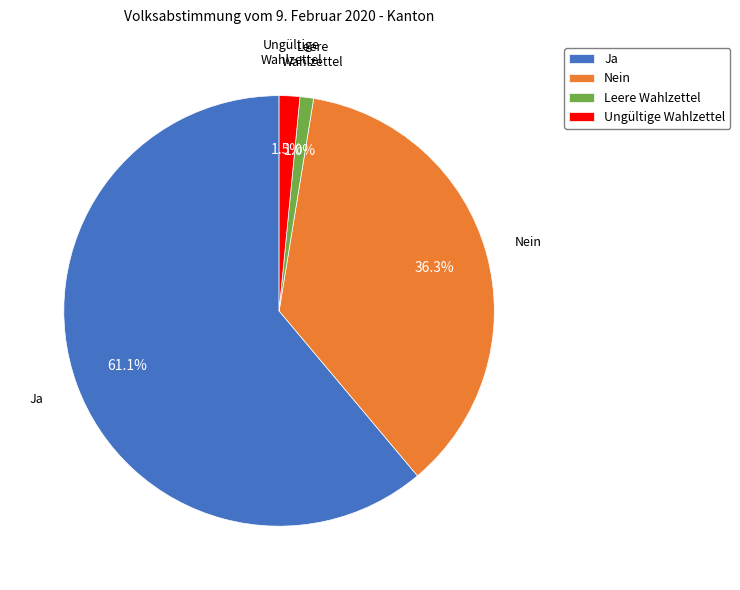

What percentage is the Nein slice, to the nearest percent?

36%